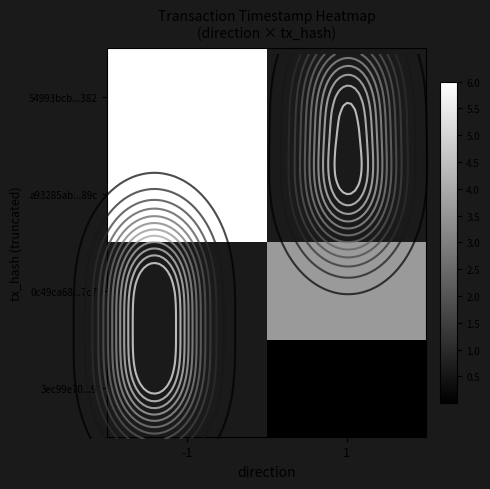

Count the number of data series in this chart.

4